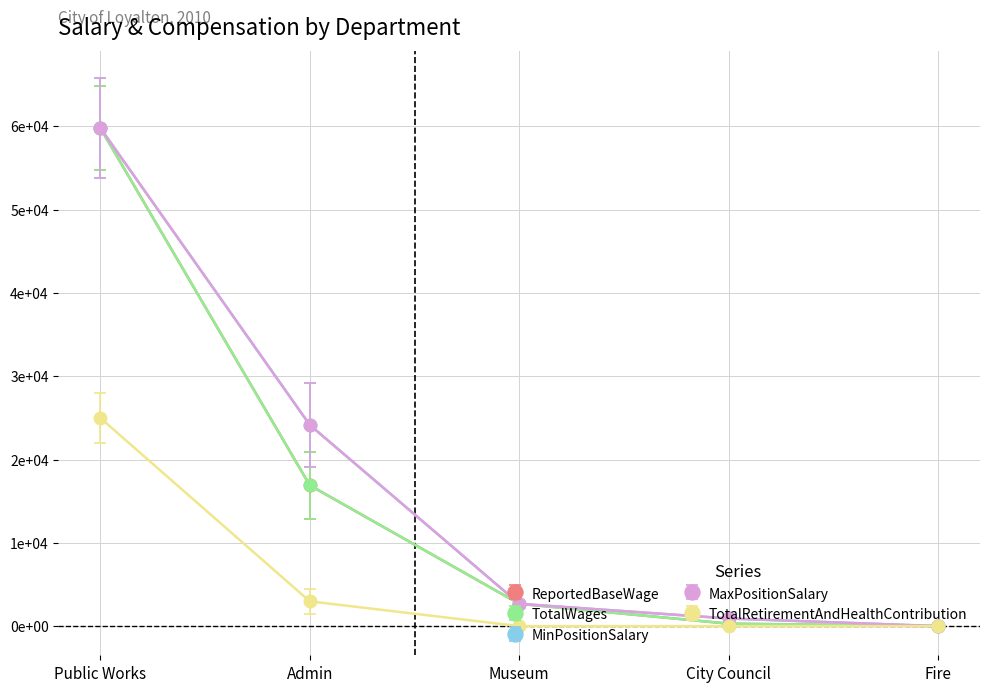

True or false: MinPositionSalary and MaxPositionSalary cross at least once.

False